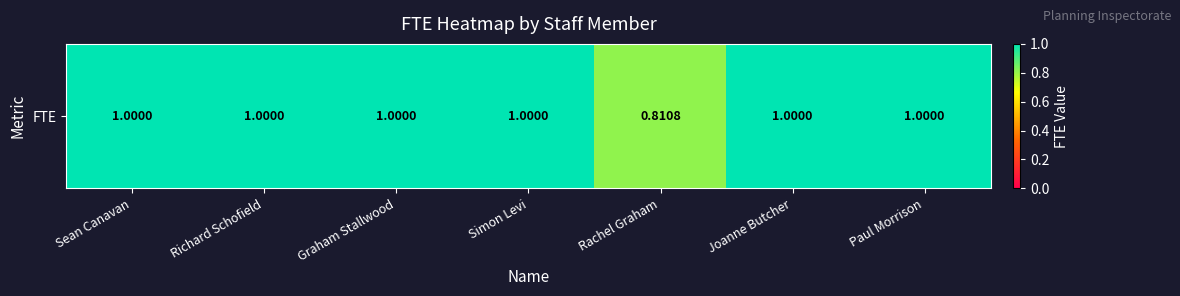

Reading left to right, what are all the values shown in this chart?

1.0	1.0	1.0	1.0	0.8	1.0	1.0